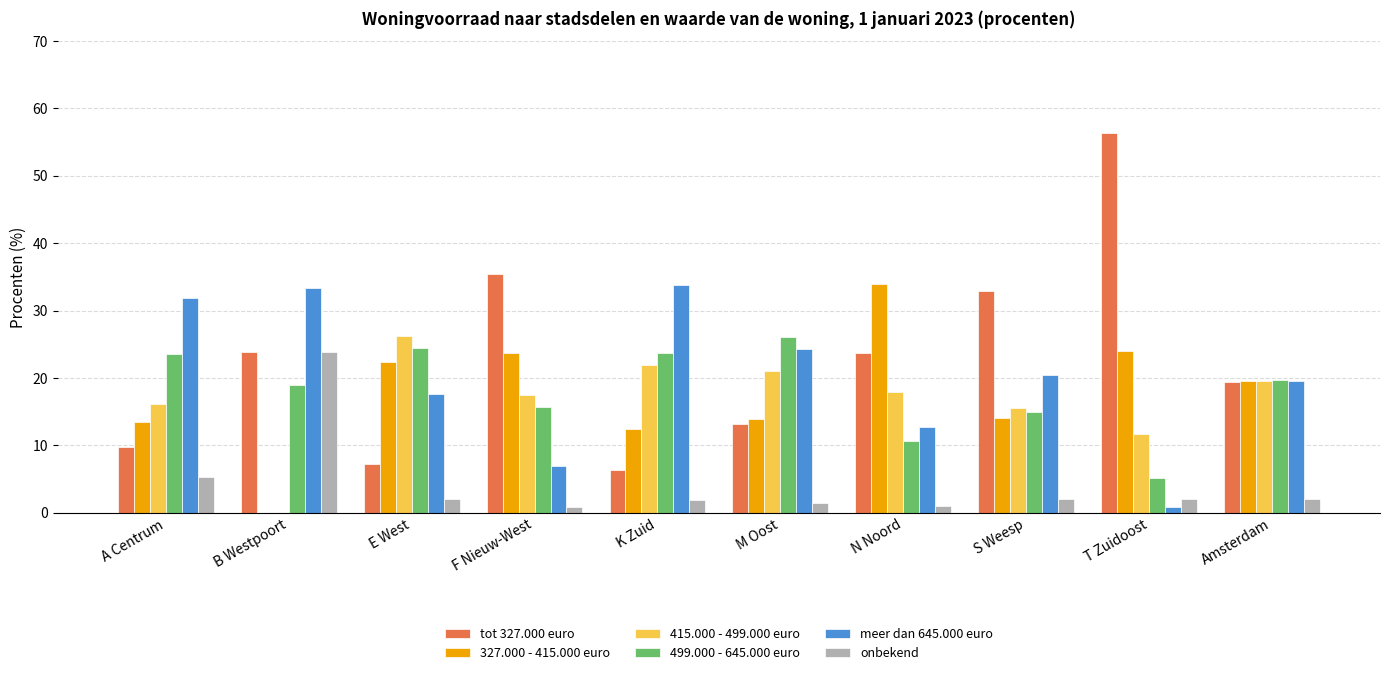

Is the value of onbekend at B Westpoort greater than the value of 499.000 - 645.000 euro at F Nieuw-West?

Yes